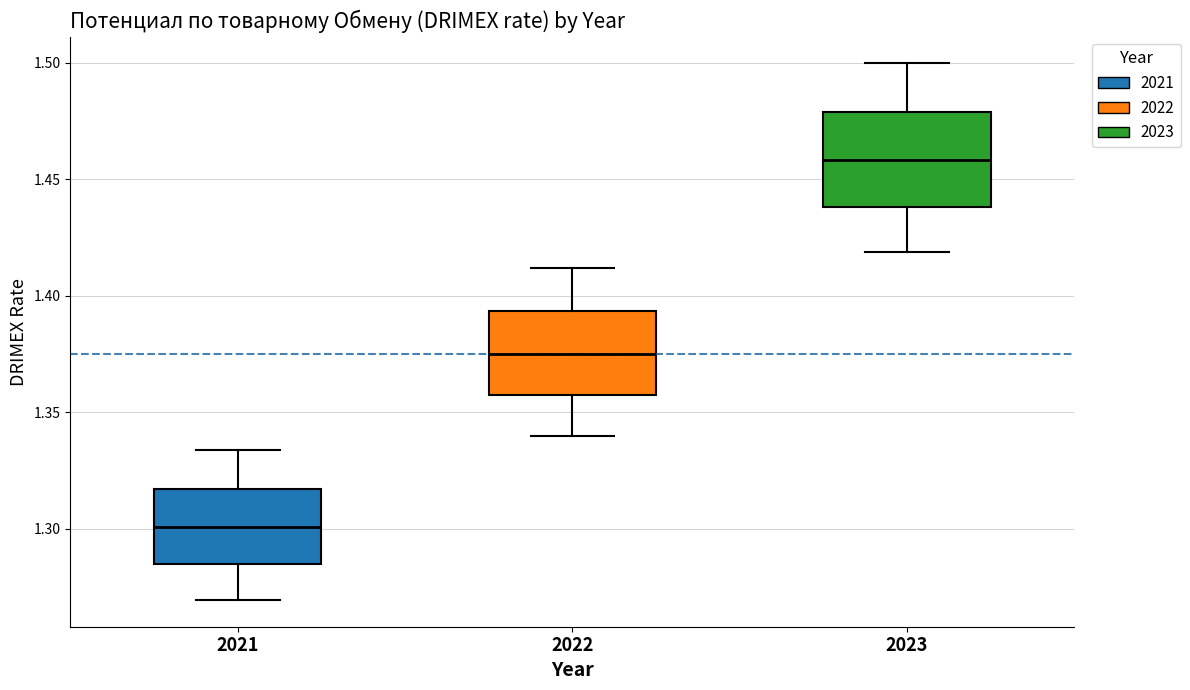

Which box has the lowest median line?

2021